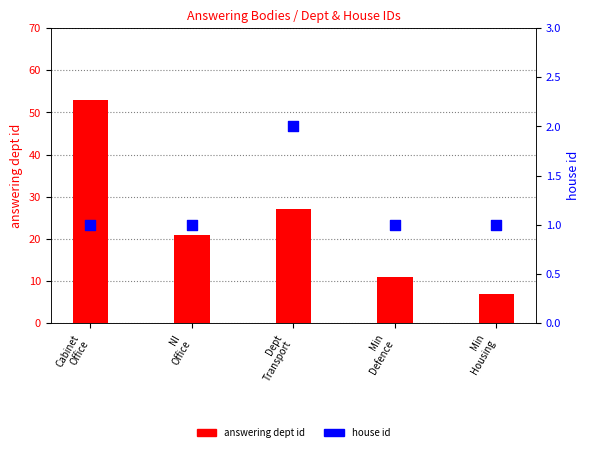

At how many categories does at least one series exceed 1?

5